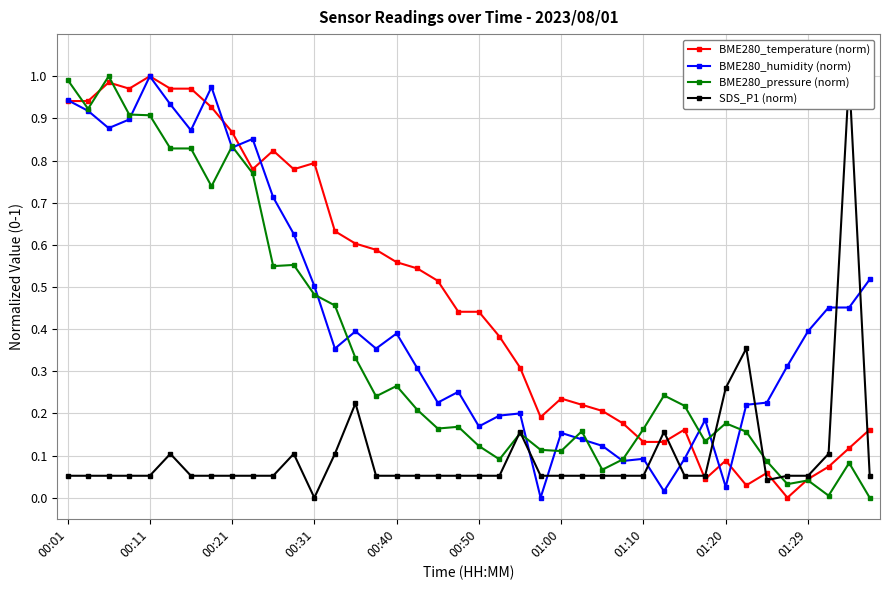

At which category does BME280_humidity (norm) reach its first local peak?

00:11